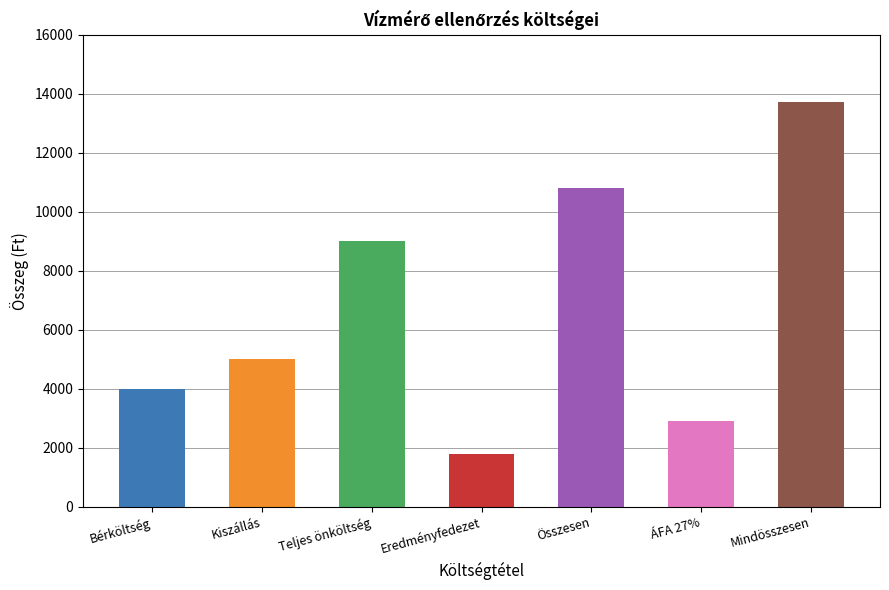

Which has a higher value, Összesen or Mindösszesen?

Mindösszesen